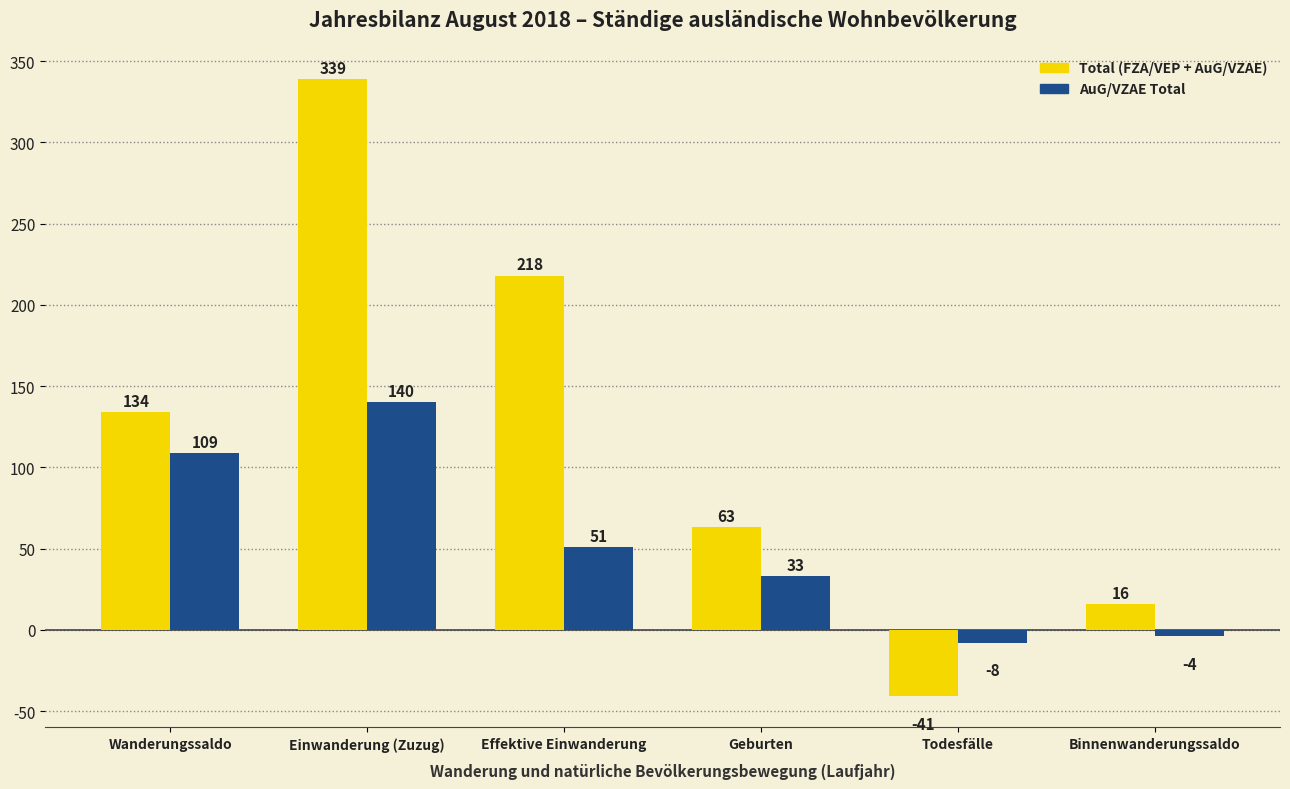

At Wanderungssaldo, list the series in order from smallest to largest.

AuG/VZAE Total, Total (FZA/VEP + AuG/VZAE)